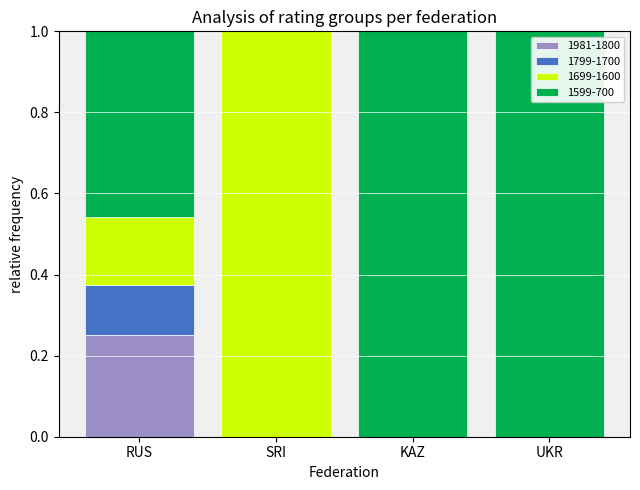

Is it true that 1981-1800 equals 0.0 at SRI?

True